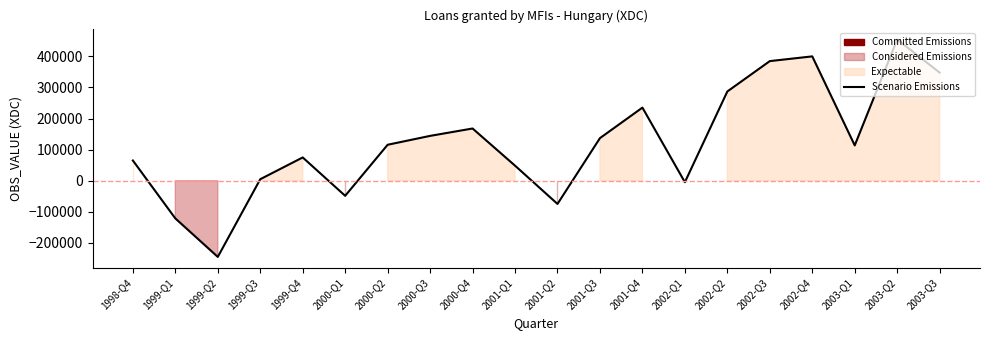

What is the sum of the values at 2000-Q1 and 2000-Q4?

119503